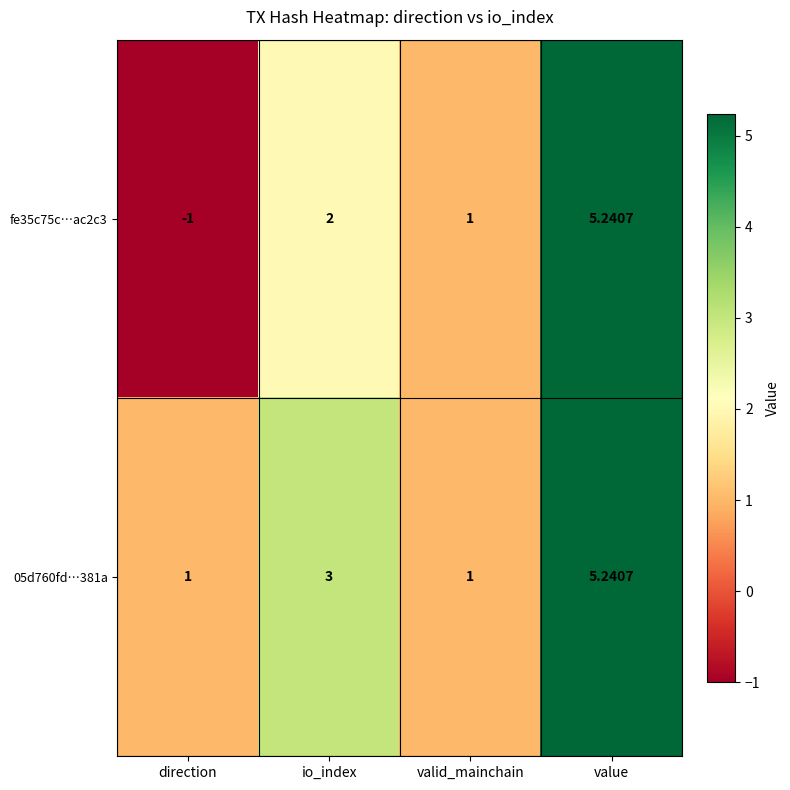

Between direction and io_index, which series saw the biggest shift?

fe35c75c…ac2c3